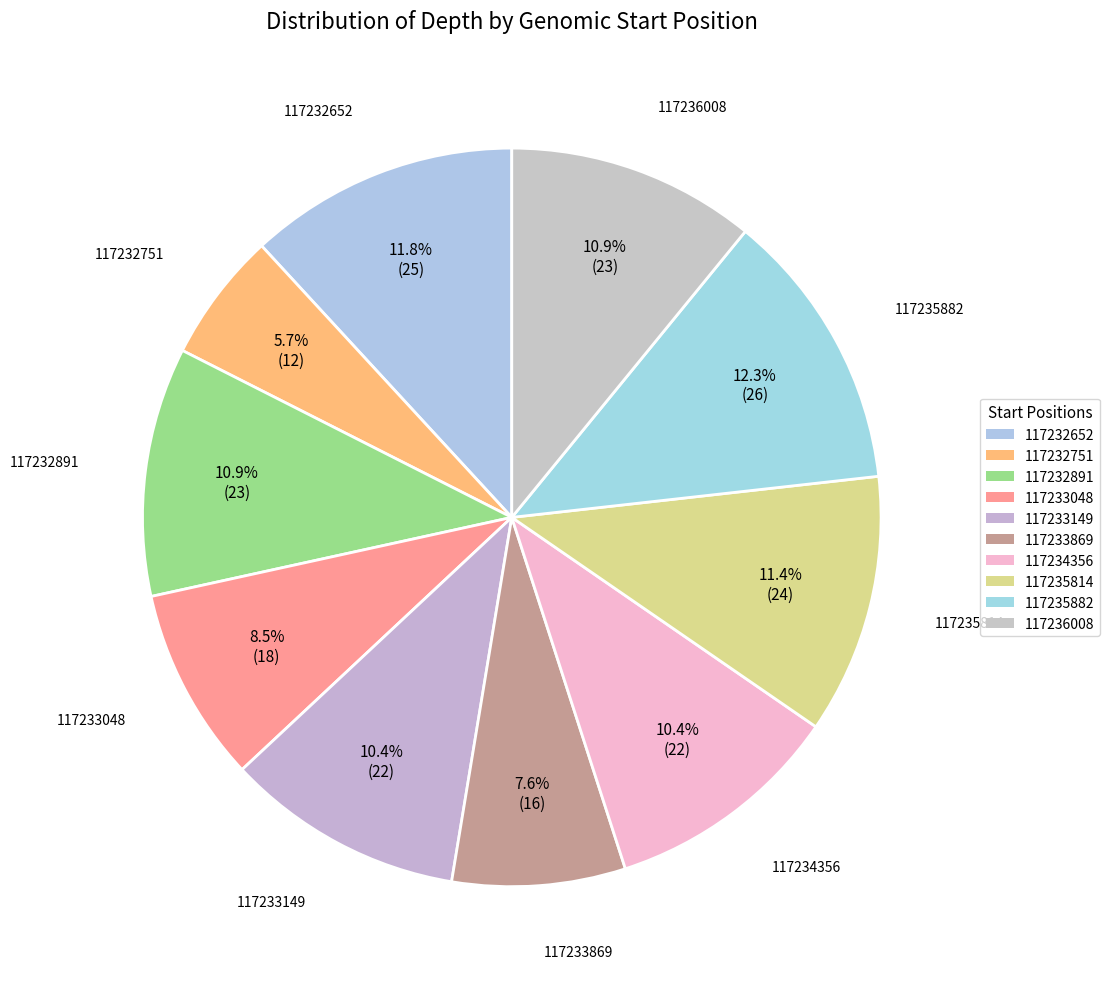

How many slices are in this pie chart?

10